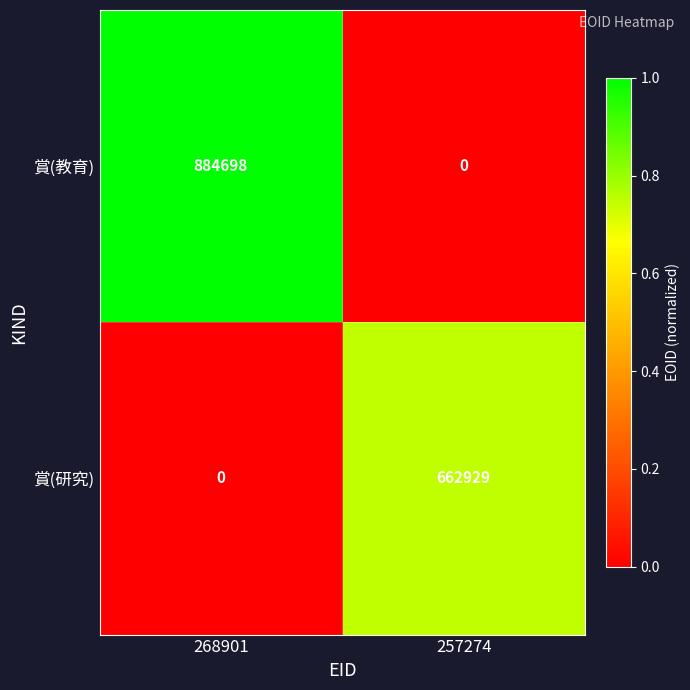

Reading right to left, extract all data points from this chart.

賞(教育): 0	884698
賞(研究): 662929	0